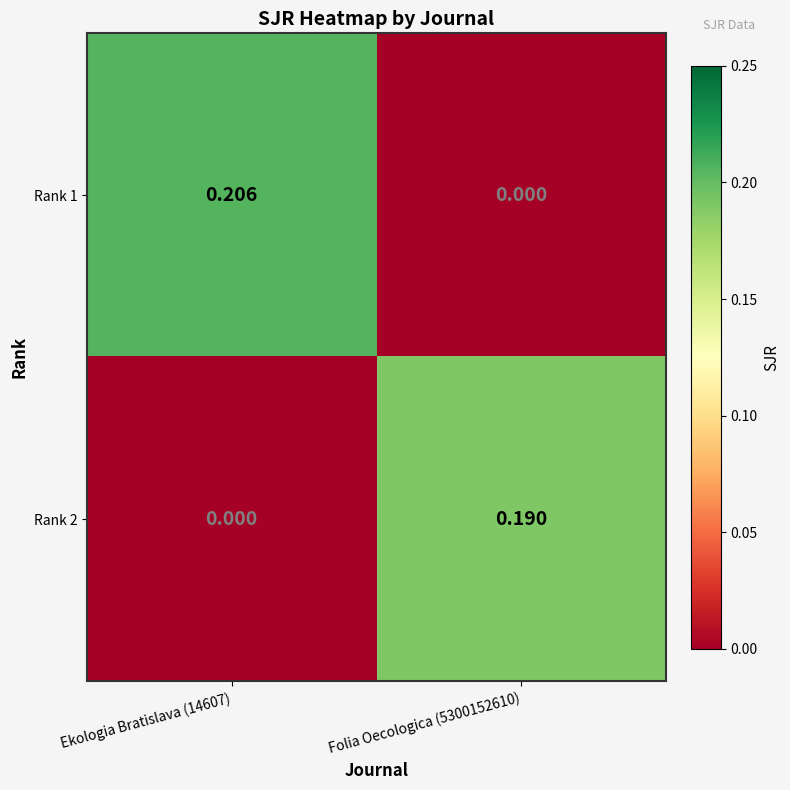

At which category does the chart reach its minimum across all series?

Folia Oecologica (5300152610)